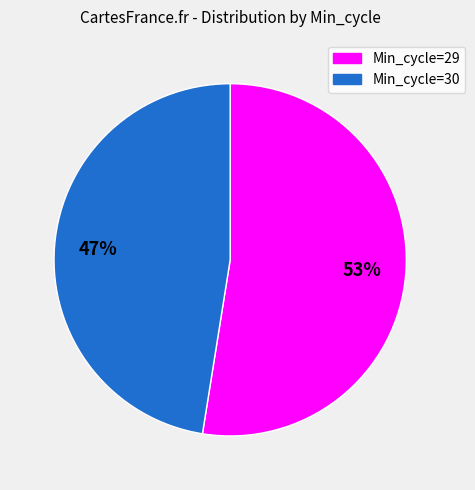

Is there any slice that represents more than half of the pie?

Yes